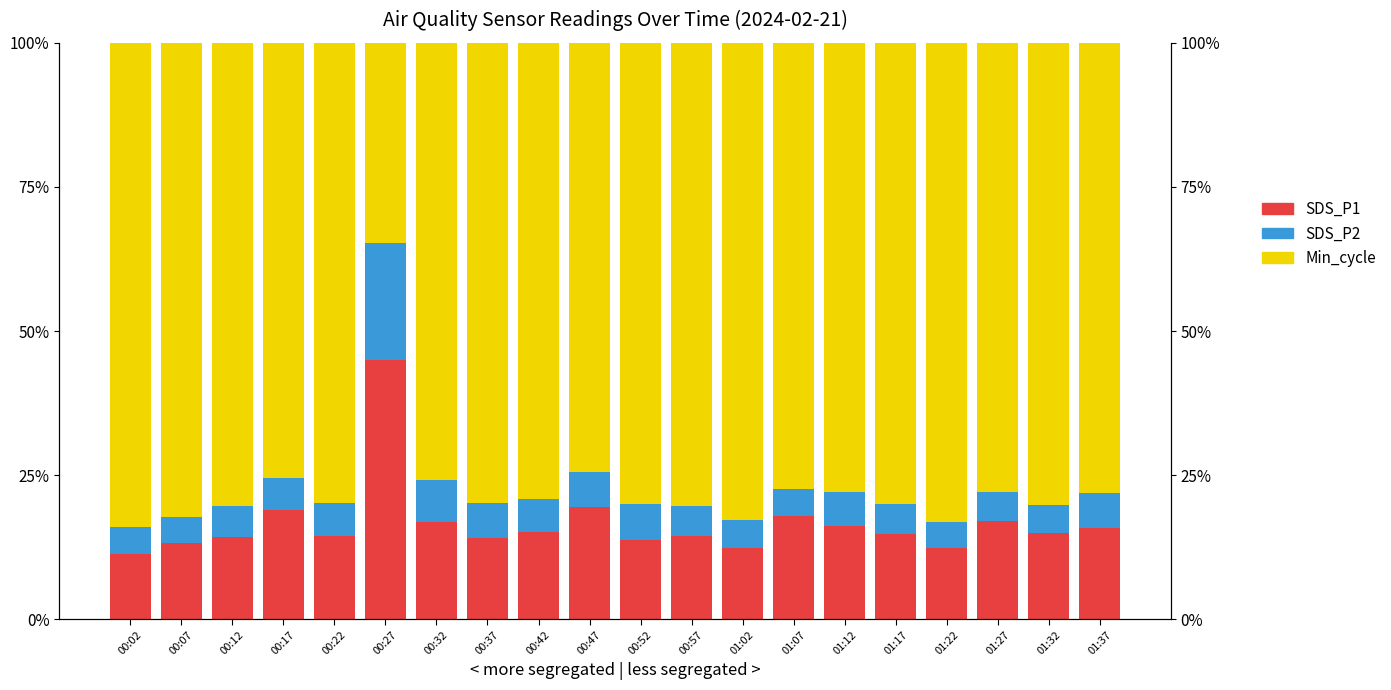

Rank the series at 00:27 from highest to lowest value.

SDS_P1, Min_cycle, SDS_P2